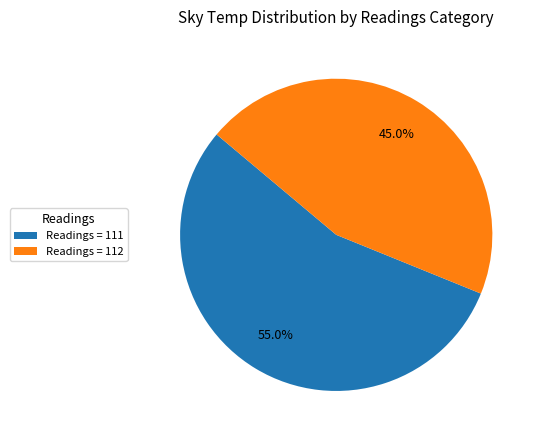

How many segments does this pie chart have?

2